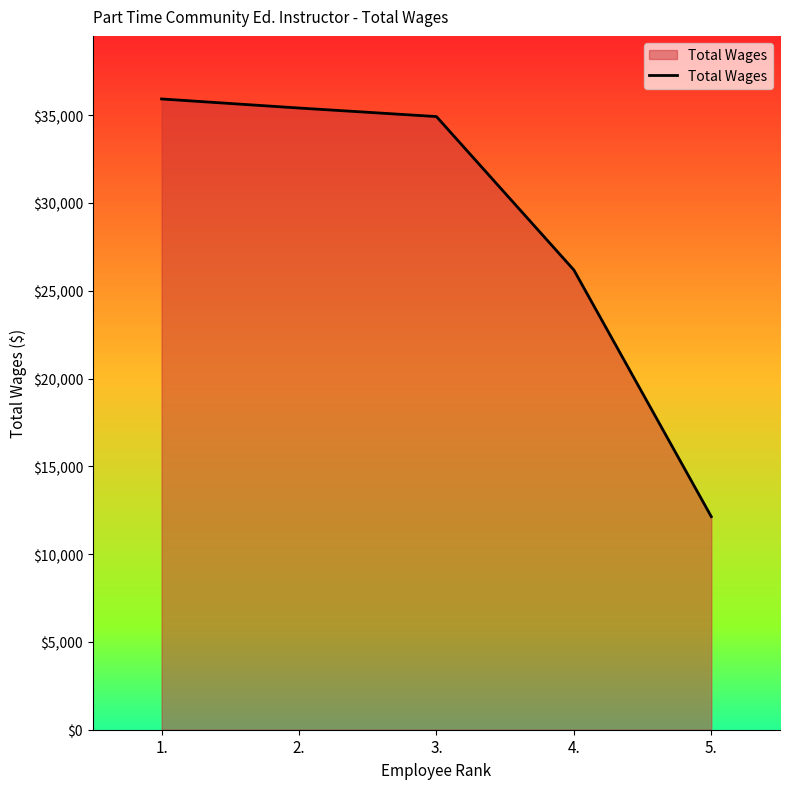

What is the approximate value at 5., to the nearest 50?

12150